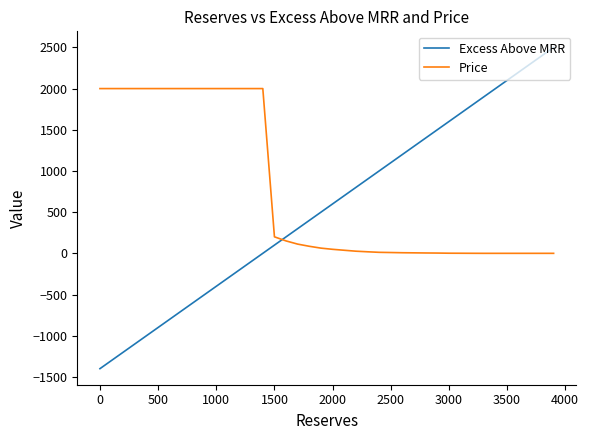

Which series has the largest total across all categories?

Price